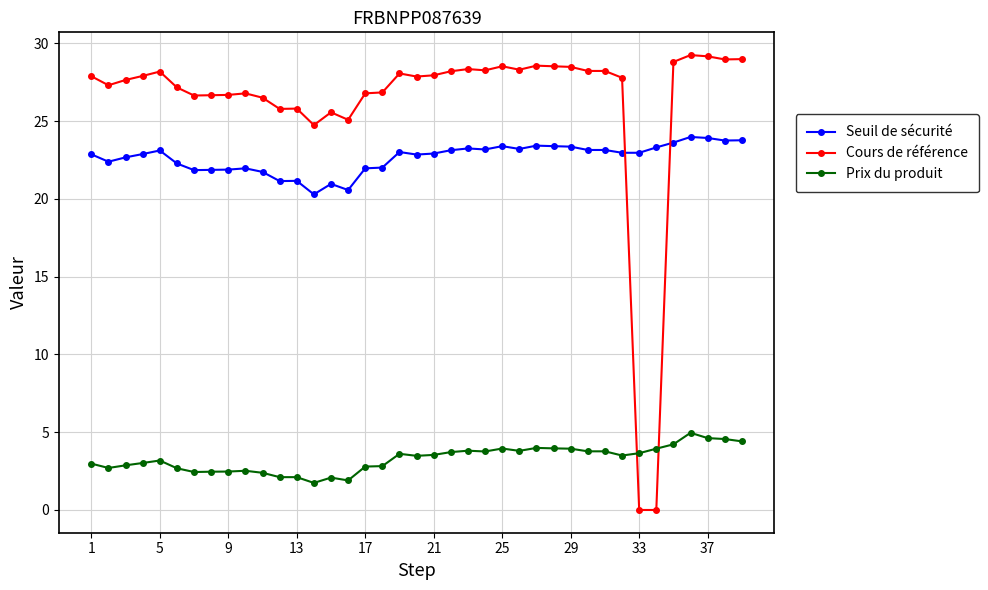

What is the value of the Cours de référence point at the 26th from the left?

28.3